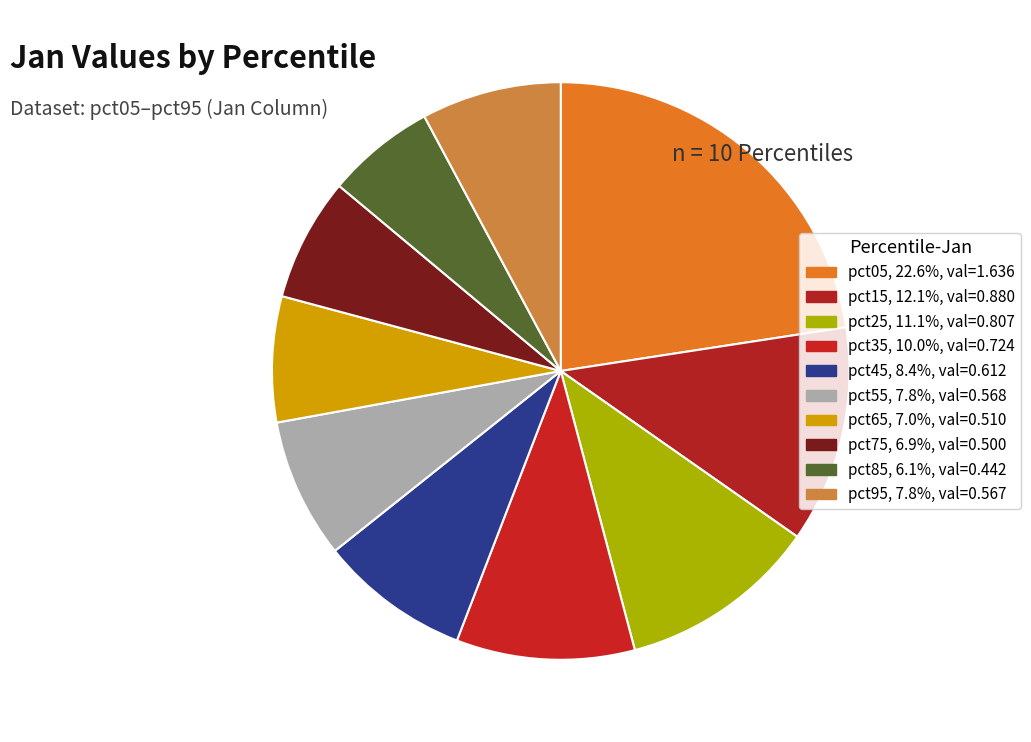

To the nearest percent, what is the combined percentage of pct35 and pct75?

17%